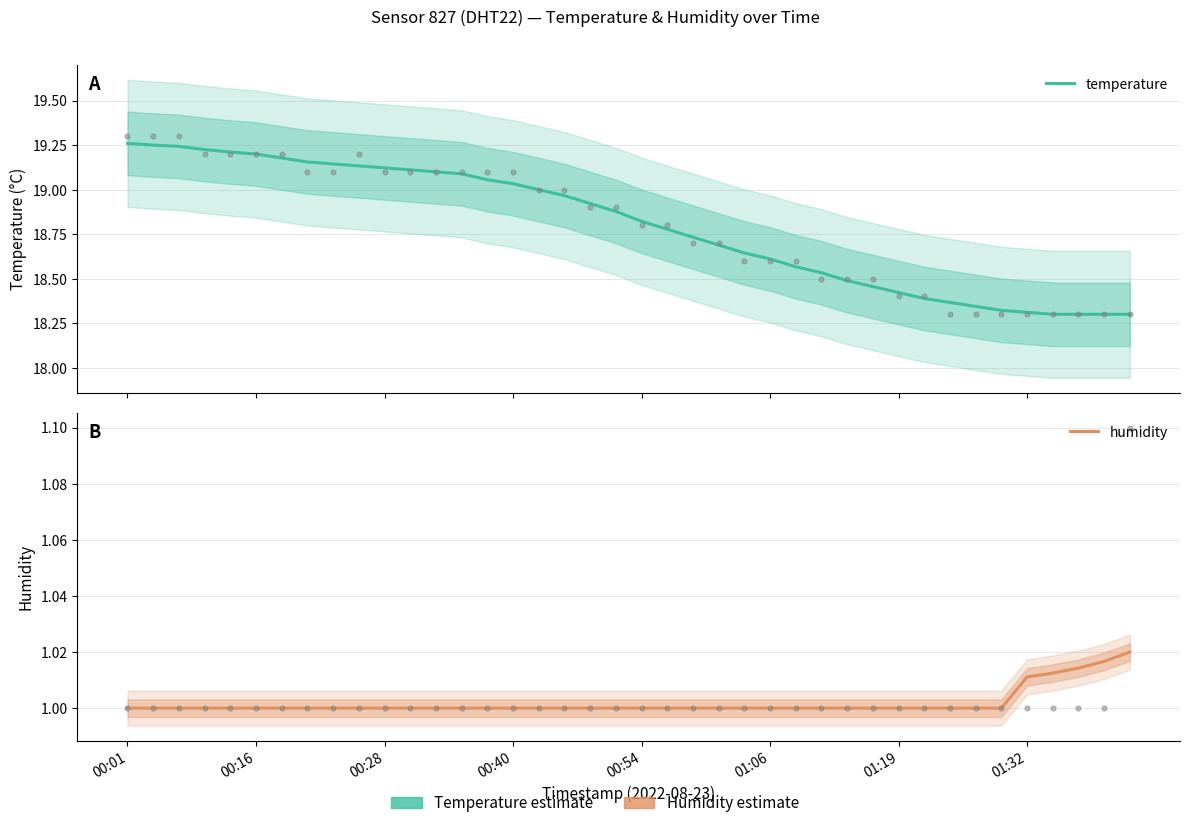

Which series has the widest spread of Y values?

temperature